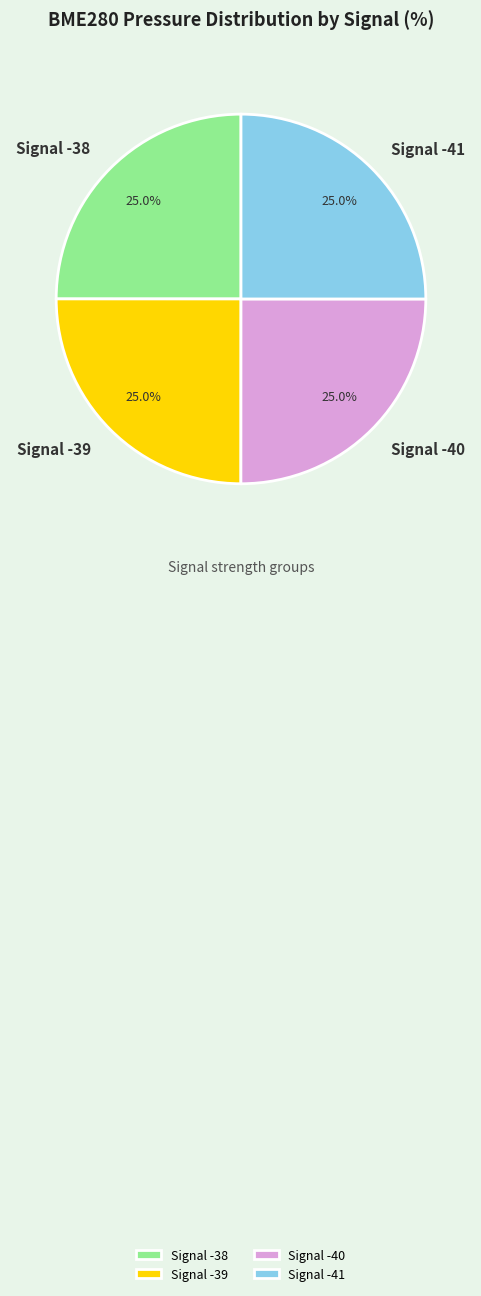

Does Signal -38 account for over 50% of the chart?

No